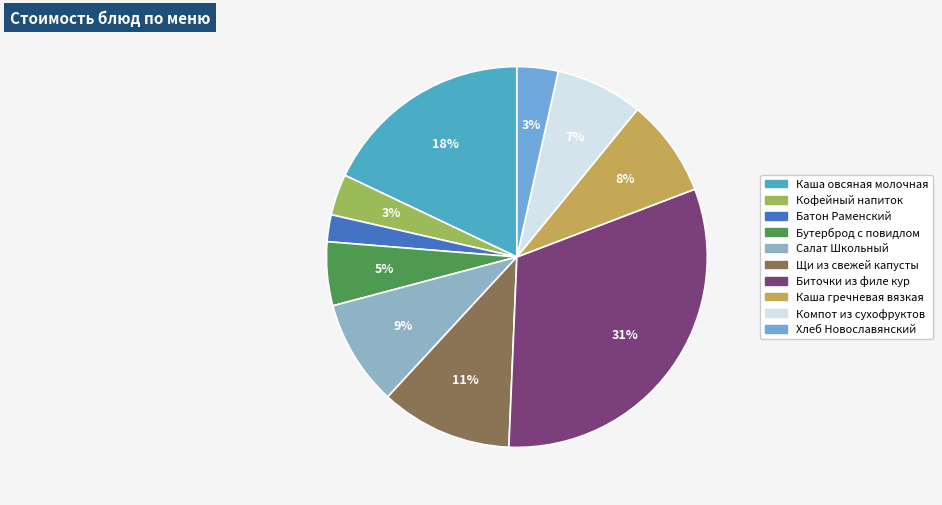

What percentage is NOT represented by Компот из сухофруктов?

92.6%